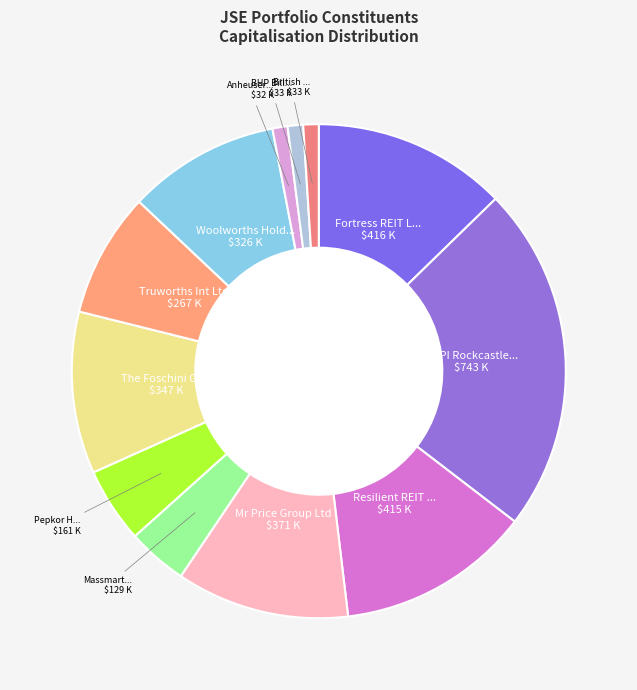

How many slices are in this pie chart?

12